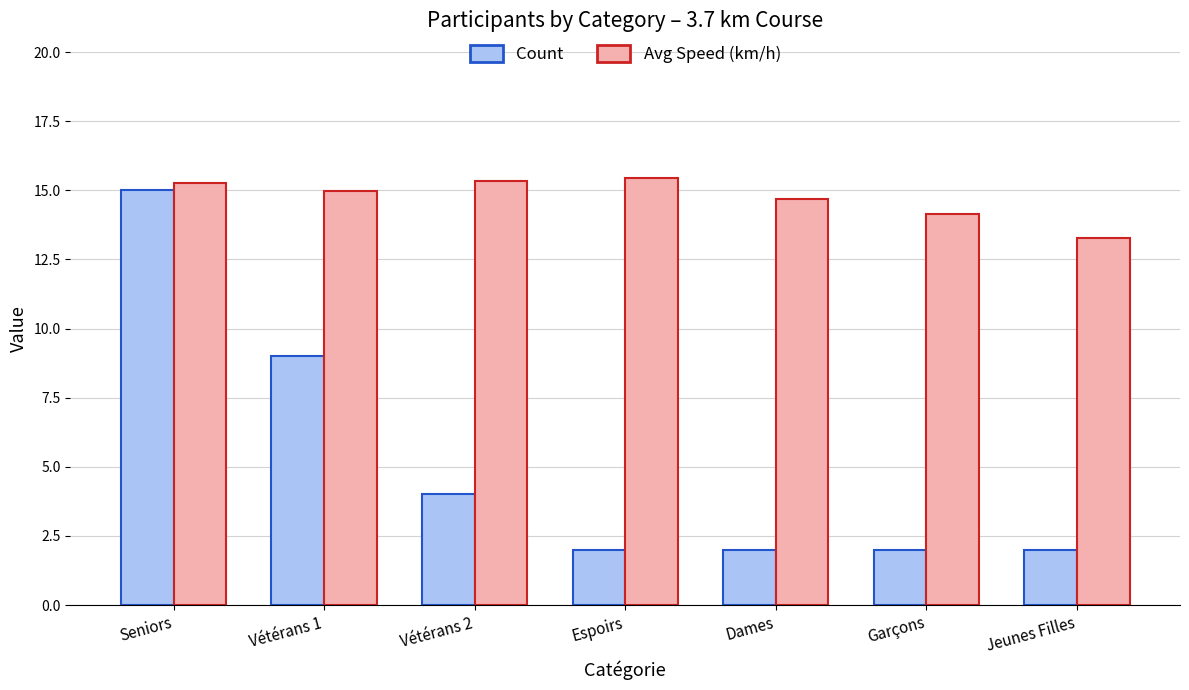

At Seniors, list the series in order from smallest to largest.

Count, Avg Speed (km/h)